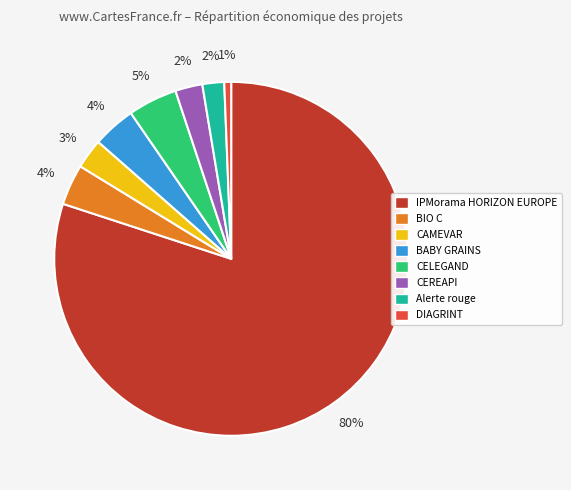

The BIO C slice represents 4% of the pie. True or false?

True